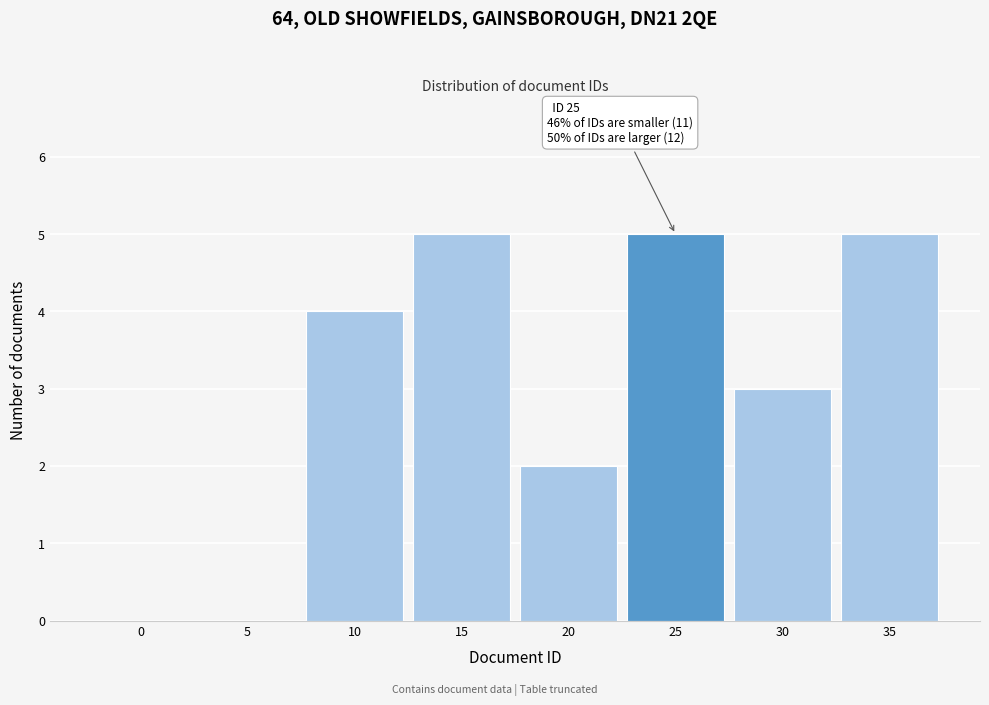

Reading right to left, list all the values displayed in this chart.

35=5	30=3	25=5	20=2	15=5	10=4	5=0	0=0